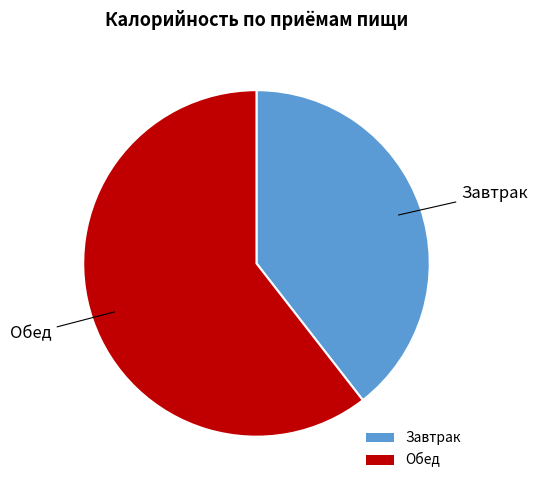

Is it true that Обед is 71% of the pie?

False